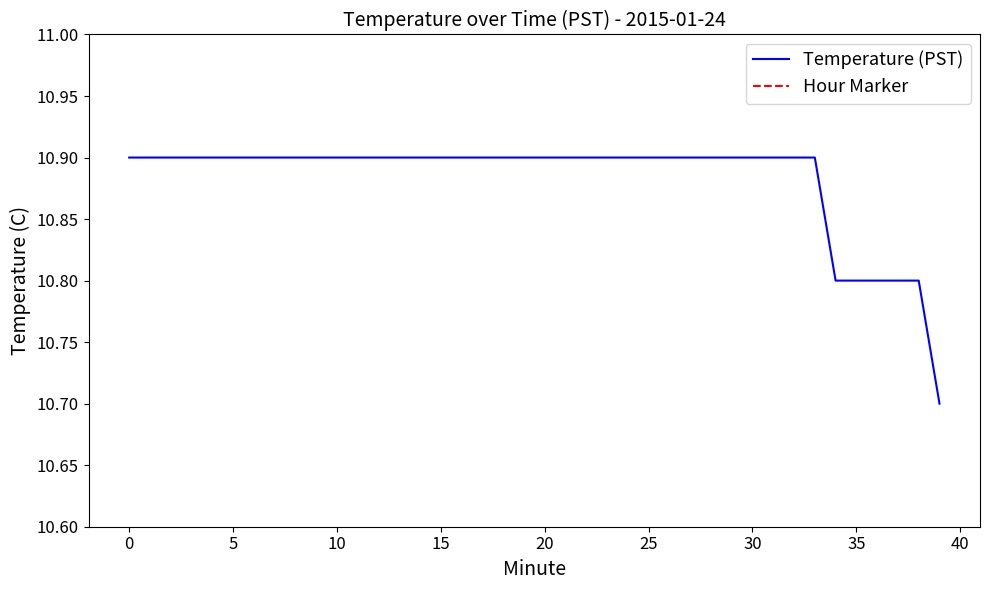

True or false: Temperature (PST) and Hour Marker cross at least once.

False